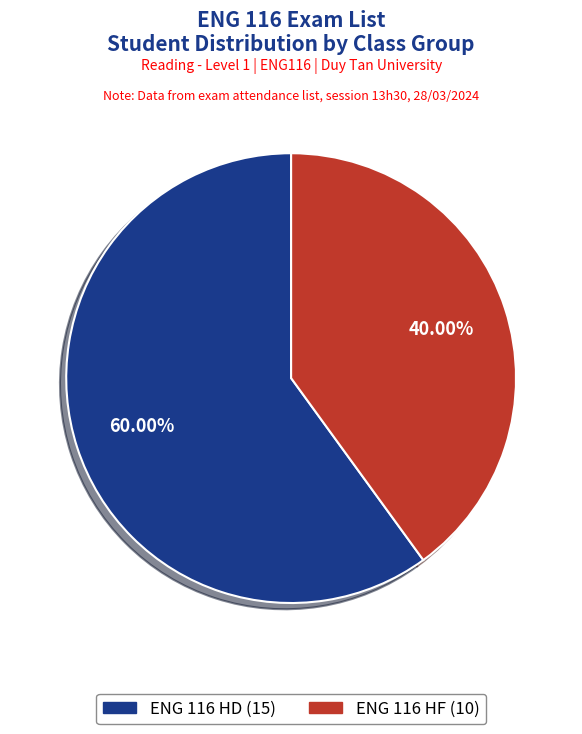

Is it true that ENG 116 HF is 26% of the pie?

False